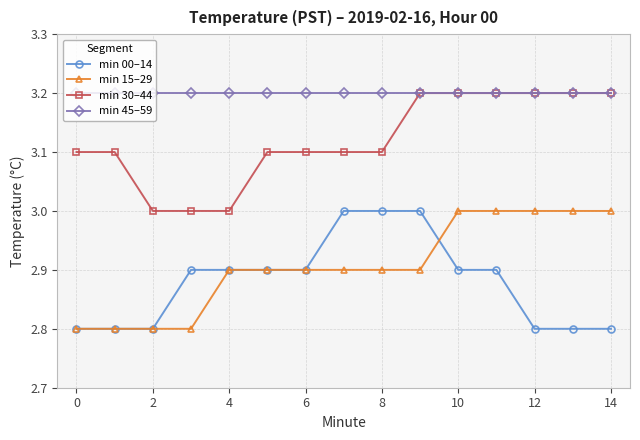

True or false: min 30–44 and min 00–14 intersect in this chart.

False